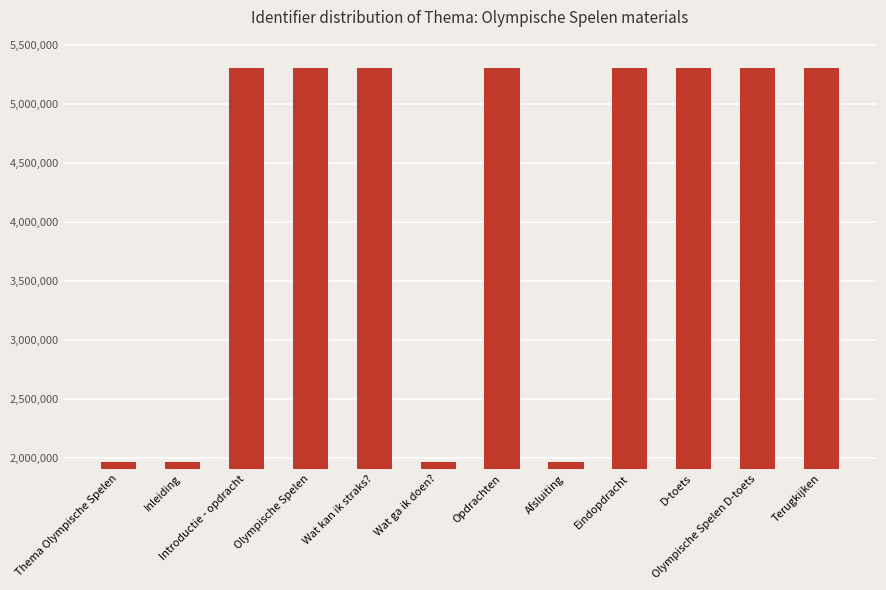

How many values are below 5309477?

6